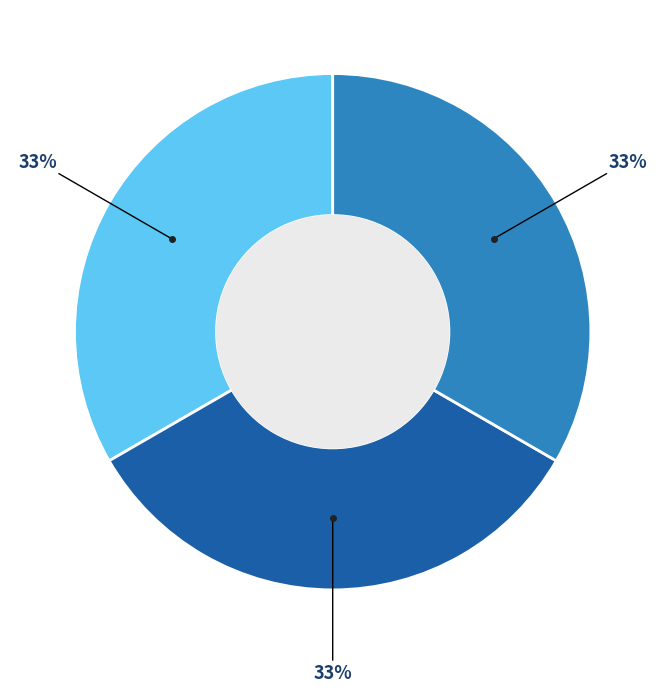

Does any single category account for the majority?

No